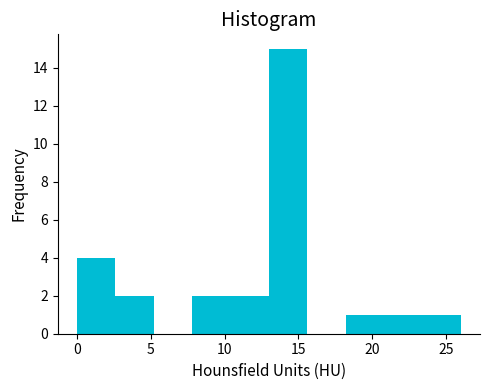

Reading left to right, list every bar in this chart as the range it spans on the x-axis followed by its height. Neither the bar edges nor the heights are printed on the chart, so give them approximately, as read against the axes.

0.0 to 2.6: 4
2.6 to 5.2: 2
5.2 to 7.8: 0
7.8 to 10.4: 2
10.4 to 13.0: 2
13.0 to 15.6: 15
15.6 to 18.2: 0
18.2 to 20.8: 1
20.8 to 23.4: 1
23.4 to 26.0: 1